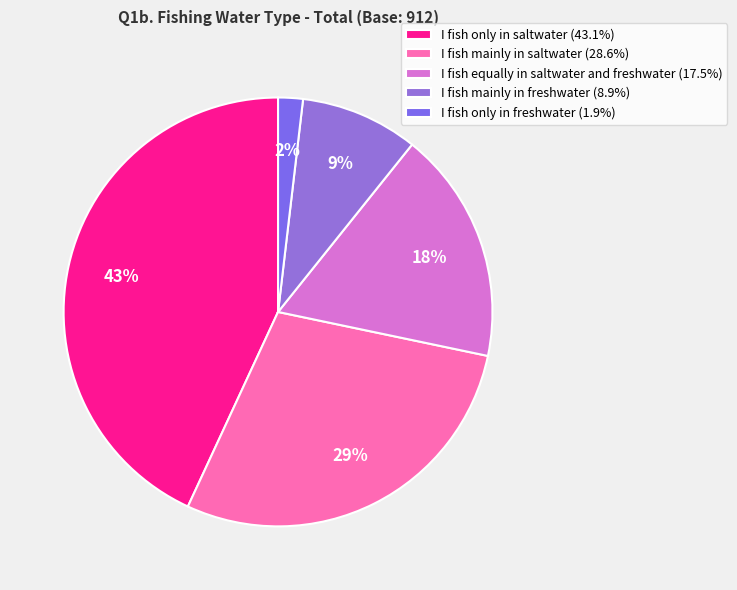

True or false: I fish only in freshwater accounts for 9% of the total.

False